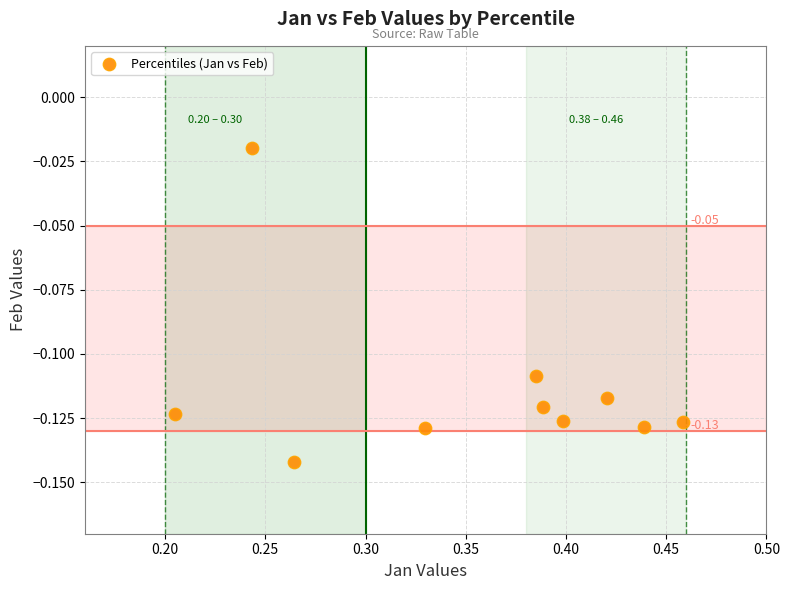

What is the range of X values (max minus min)?

0.3